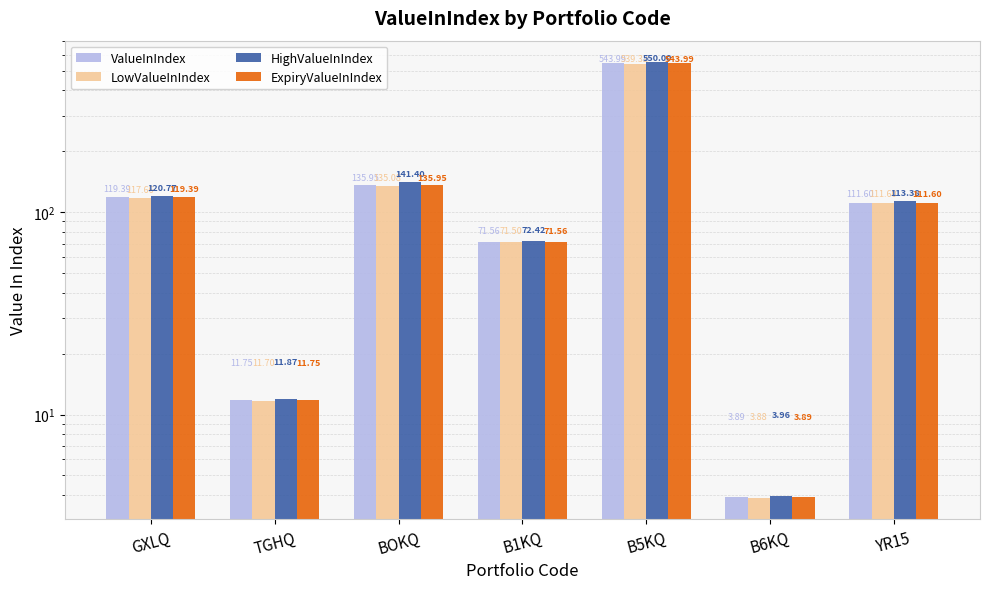

At which label is ValueInIndex closest to 273?

BOKQ